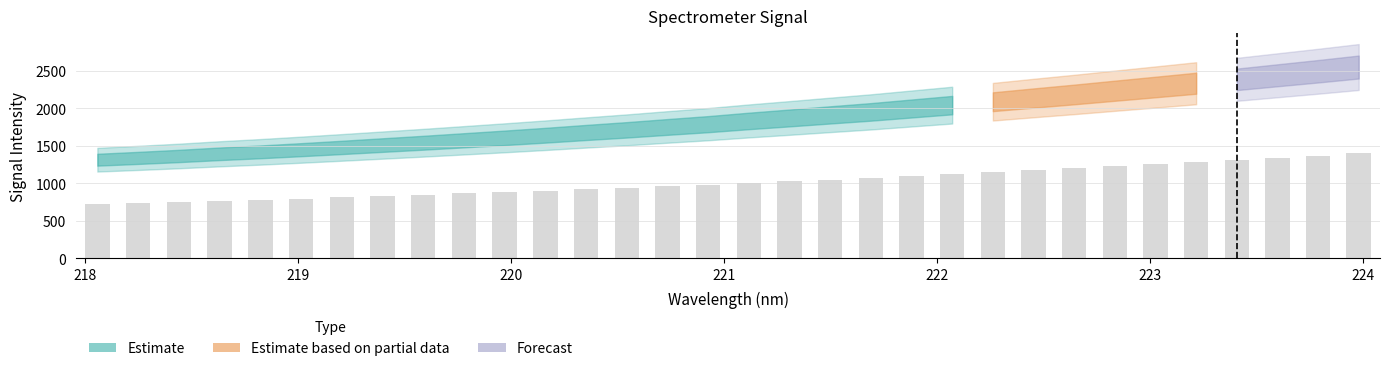

What position from the left is 218.8244?

5